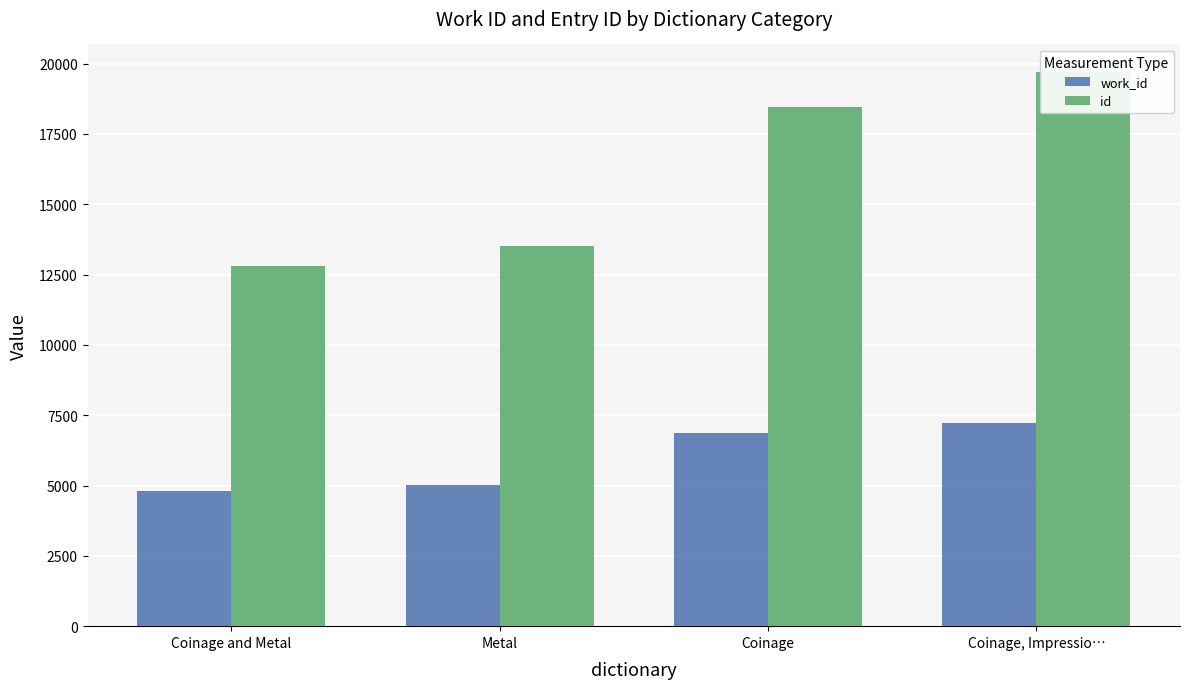

What value does the work_id series have at Metal?

5036